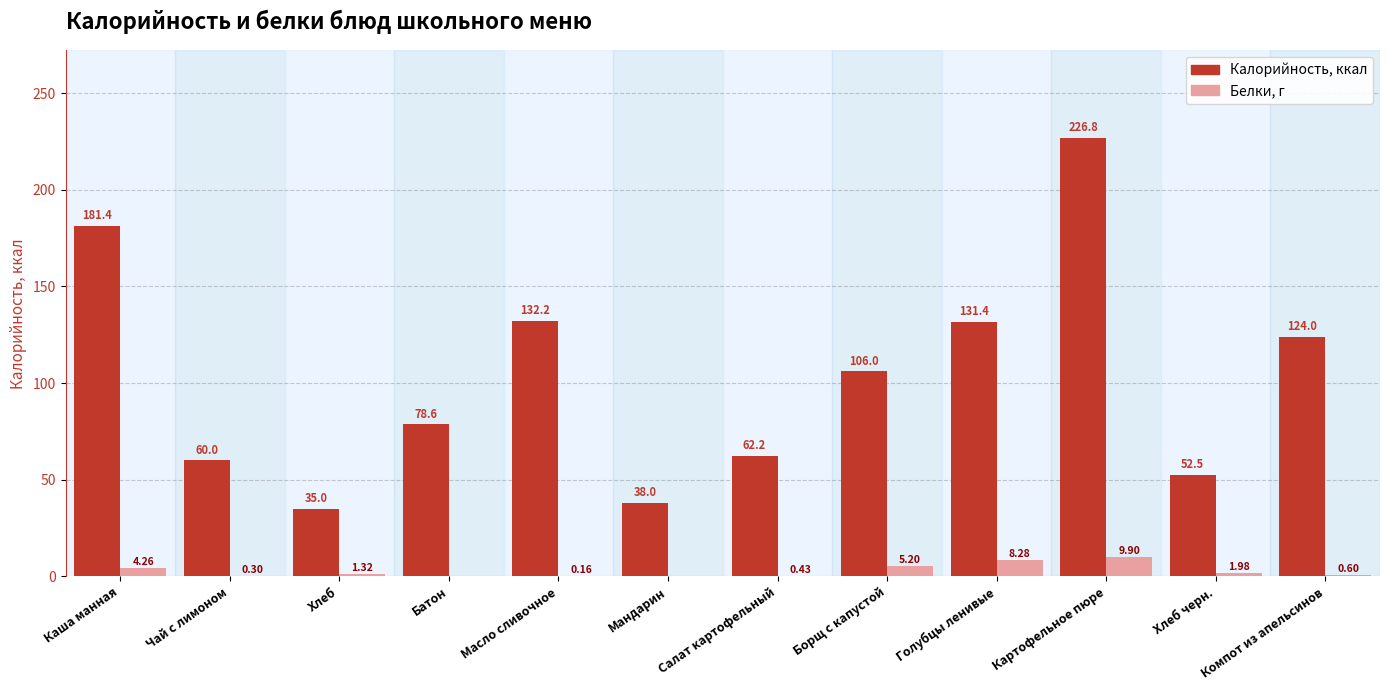

What is the total value across all series at Мандарин?

38.0